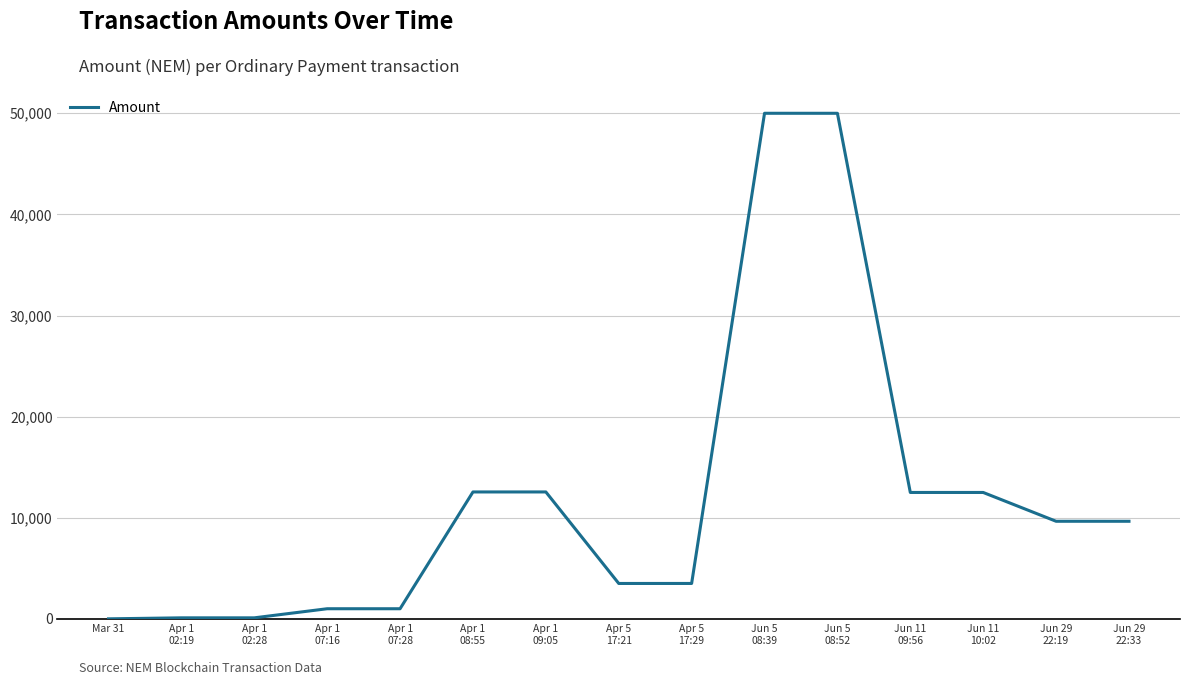

What is the difference between the maximum and minimum values?

49999